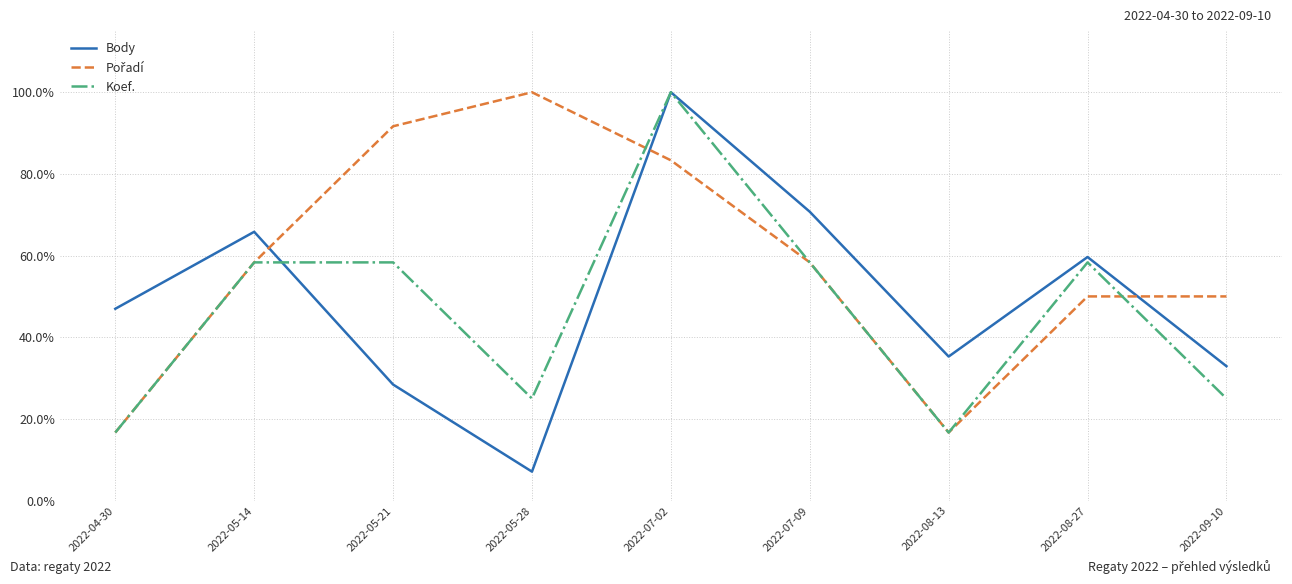

What is the difference between the maximum and minimum values in the Koef. series?

83.3